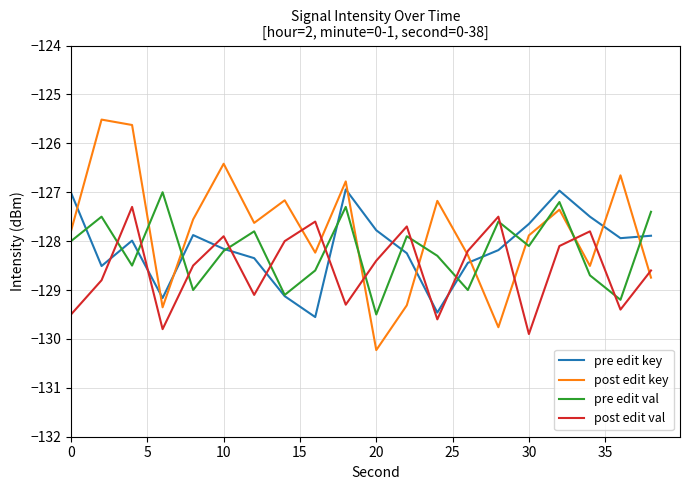

Which series has the largest total across all categories?

post edit key